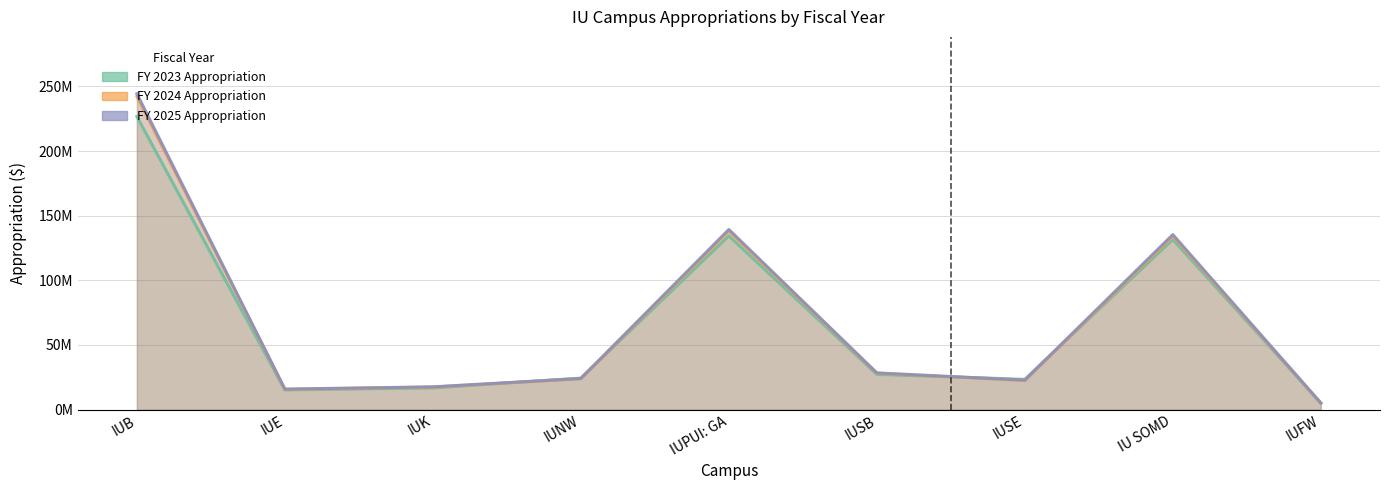

True or false: FY 2025 Appropriation and FY 2024 Appropriation intersect in this chart.

False